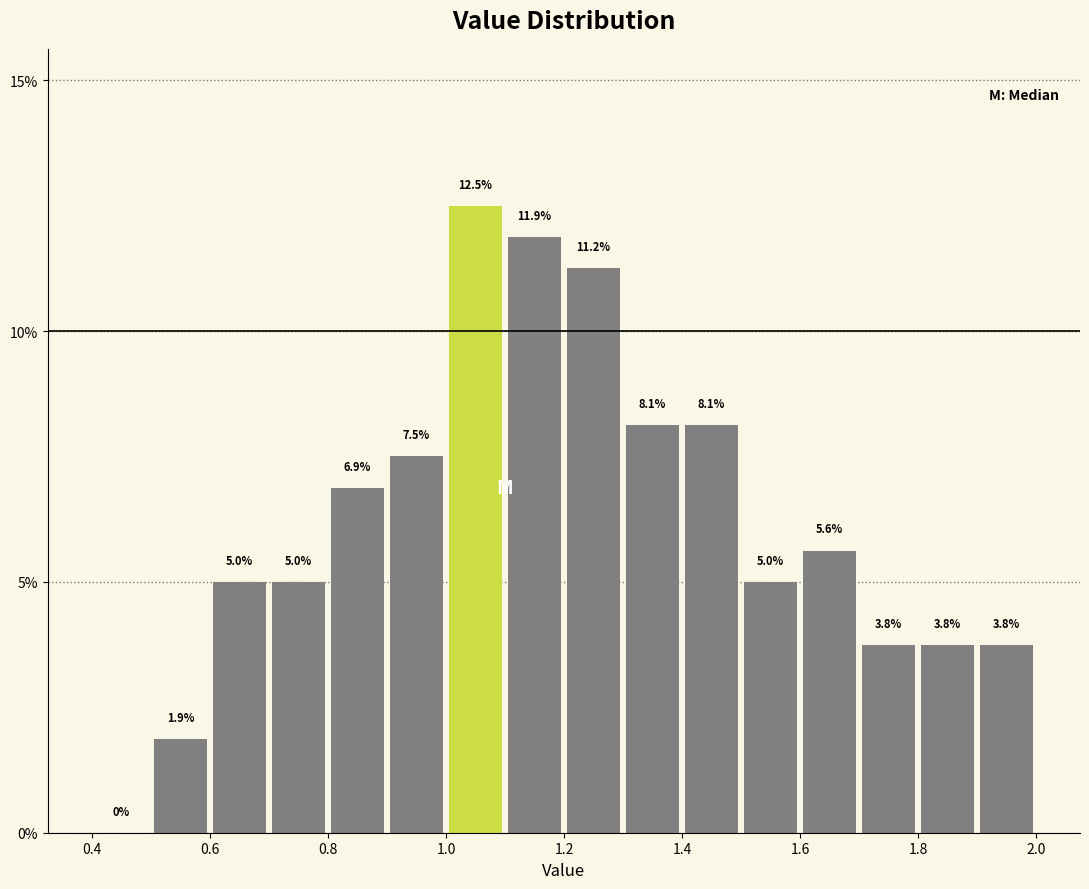

Reading left to right, transcribe this chart: for each bar, give the range it covers on the x-axis and its height.

0.4 to 0.5: 0.0
0.5 to 0.6: 1.9
0.6 to 0.7: 5.0
0.7 to 0.8: 5.0
0.8 to 0.9: 6.9
0.9 to 1.0: 7.5
1.0 to 1.1: 12.5
1.1 to 1.2: 11.9
1.2 to 1.3: 11.2
1.3 to 1.4: 8.1
1.4 to 1.5: 8.1
1.5 to 1.6: 5.0
1.6 to 1.7: 5.6
1.7 to 1.8: 3.8
1.8 to 1.9: 3.8
1.9 to 2.0: 3.8